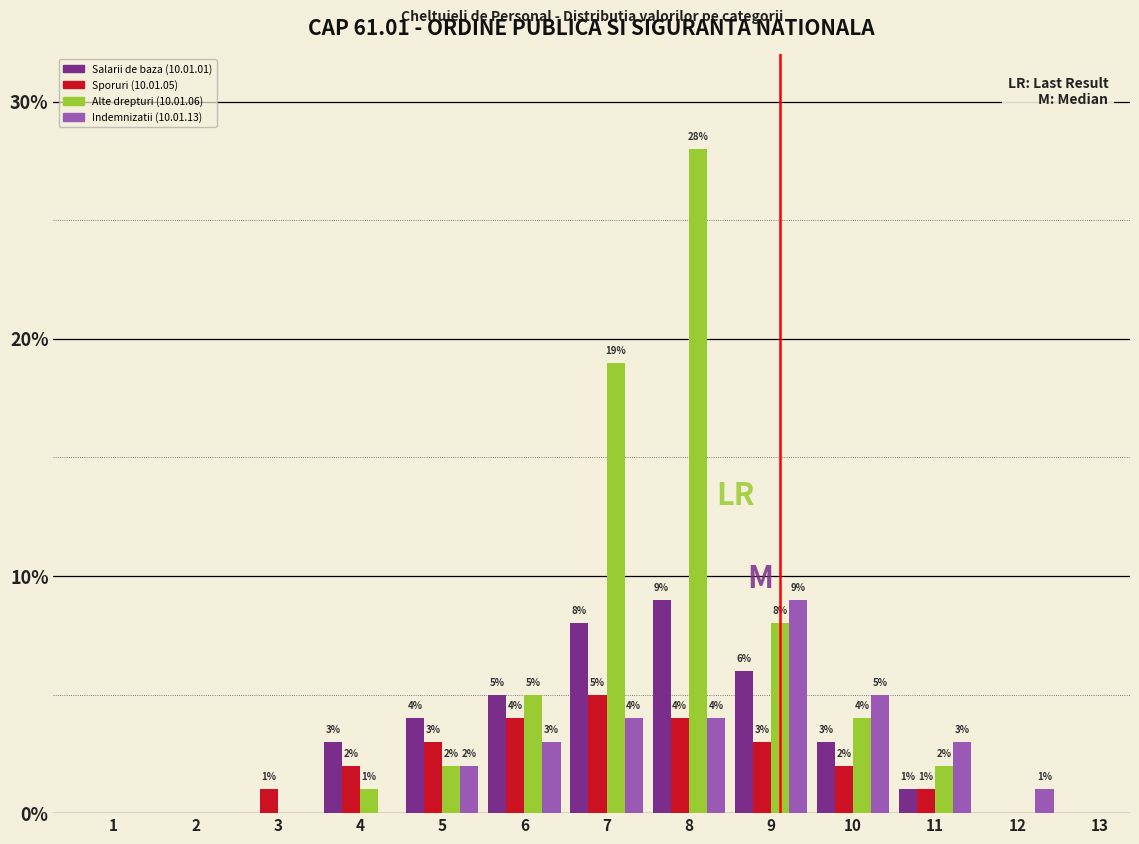

Reading left to right, transcribe all the data shown in this chart.

Salarii de baza (10.01.01): 1=0	2=0	3=0	4=3	5=4	6=5	7=8	8=9	9=6	10=3	11=1	12=0	13=0
Sporuri (10.01.05): 1=0	2=0	3=1	4=2	5=3	6=4	7=5	8=4	9=3	10=2	11=1	12=0	13=0
Alte drepturi (10.01.06): 1=0	2=0	3=0	4=1	5=2	6=5	7=19	8=28	9=8	10=4	11=2	12=0	13=0
Indemnizatii (10.01.13): 1=0	2=0	3=0	4=0	5=2	6=3	7=4	8=4	9=9	10=5	11=3	12=1	13=0